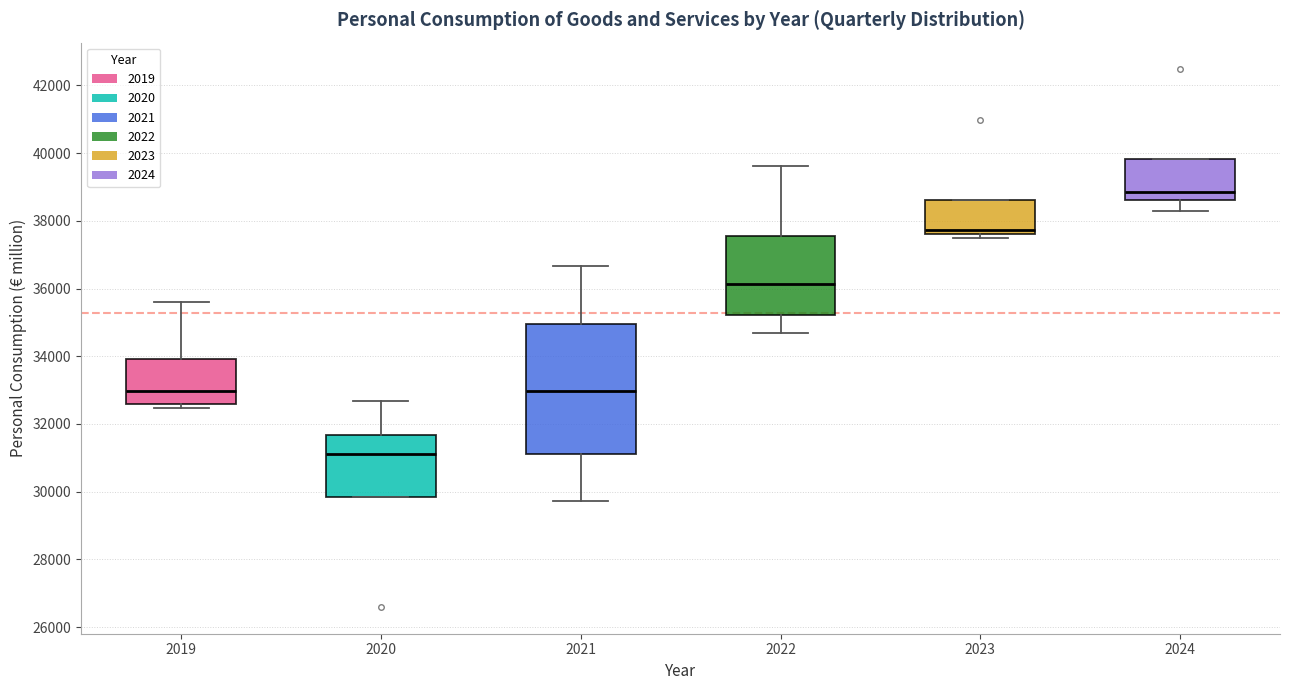

Where is the upper edge of the box at x = 2022 on the y-axis? The values are not printed on the chart, so give them approximately, as read against the axis.

37600